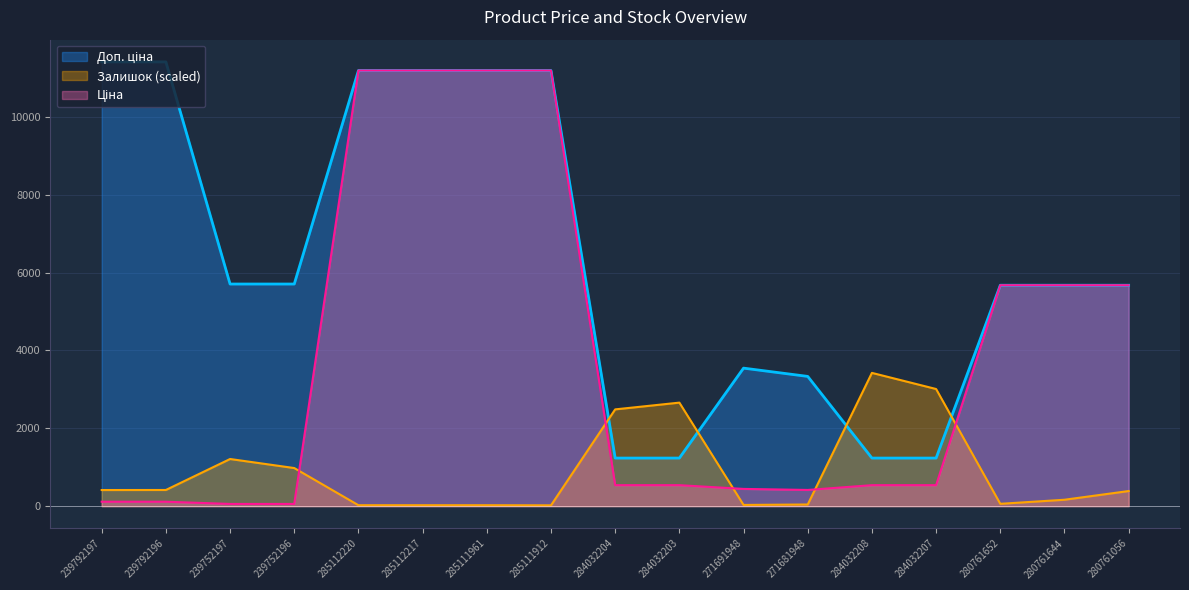

Rank the series at 239792196 from lowest to highest value.

Ціна, Залишок, Доп. ціна